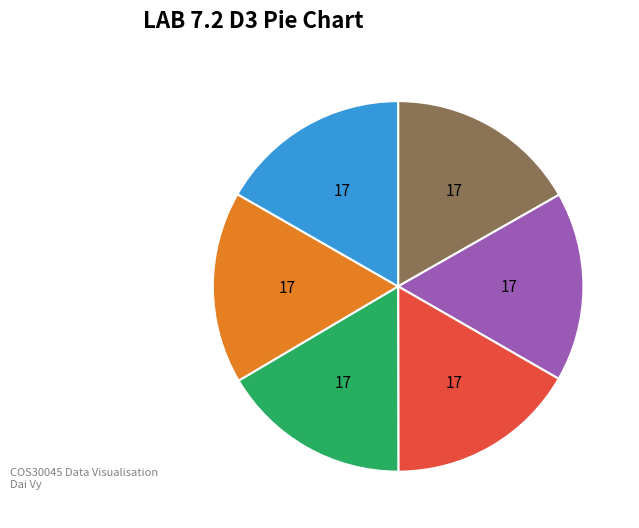

Is there any slice that represents more than half of the pie?

No